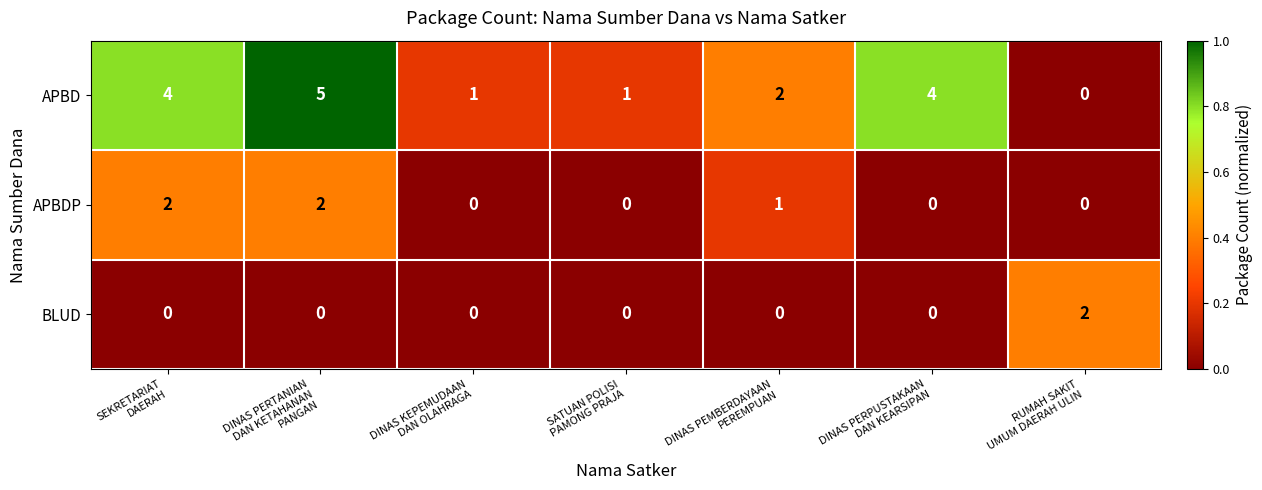

At which category does the chart reach its peak across all series?

DINAS PERTANIAN
DAN KETAHANAN
PANGAN